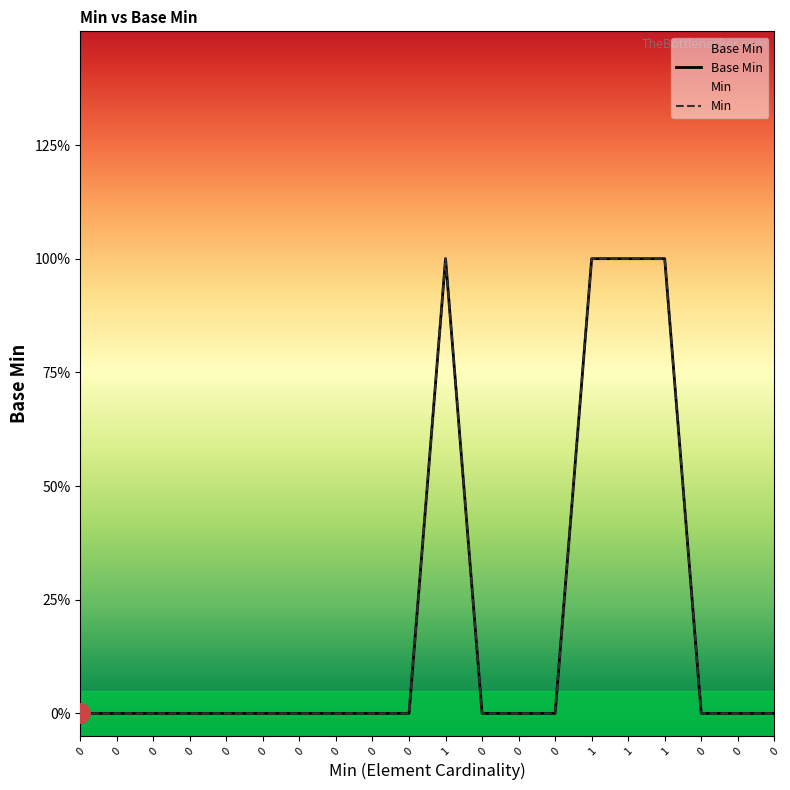

Reading left to right, list all the values displayed in this chart.

Base Min: 0	0	0	0	0	0	0	0	0	0	1	0	0	0	1	1	1	0	0	0
Min: 0	0	0	0	0	0	0	0	0	0	1	0	0	0	1	1	1	0	0	0